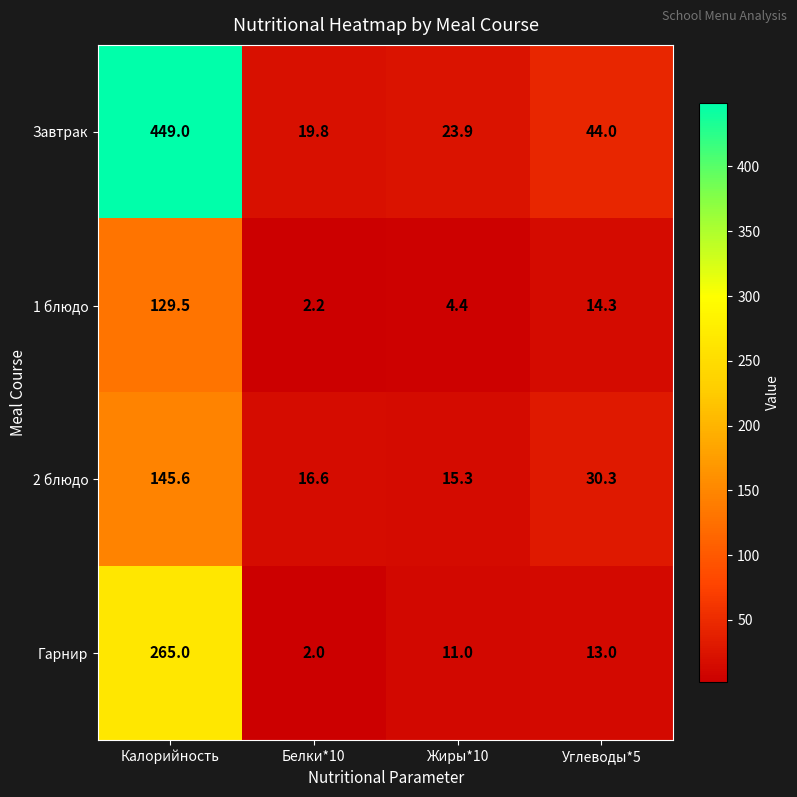

What is the total value across all series at Калорийность?

989.1